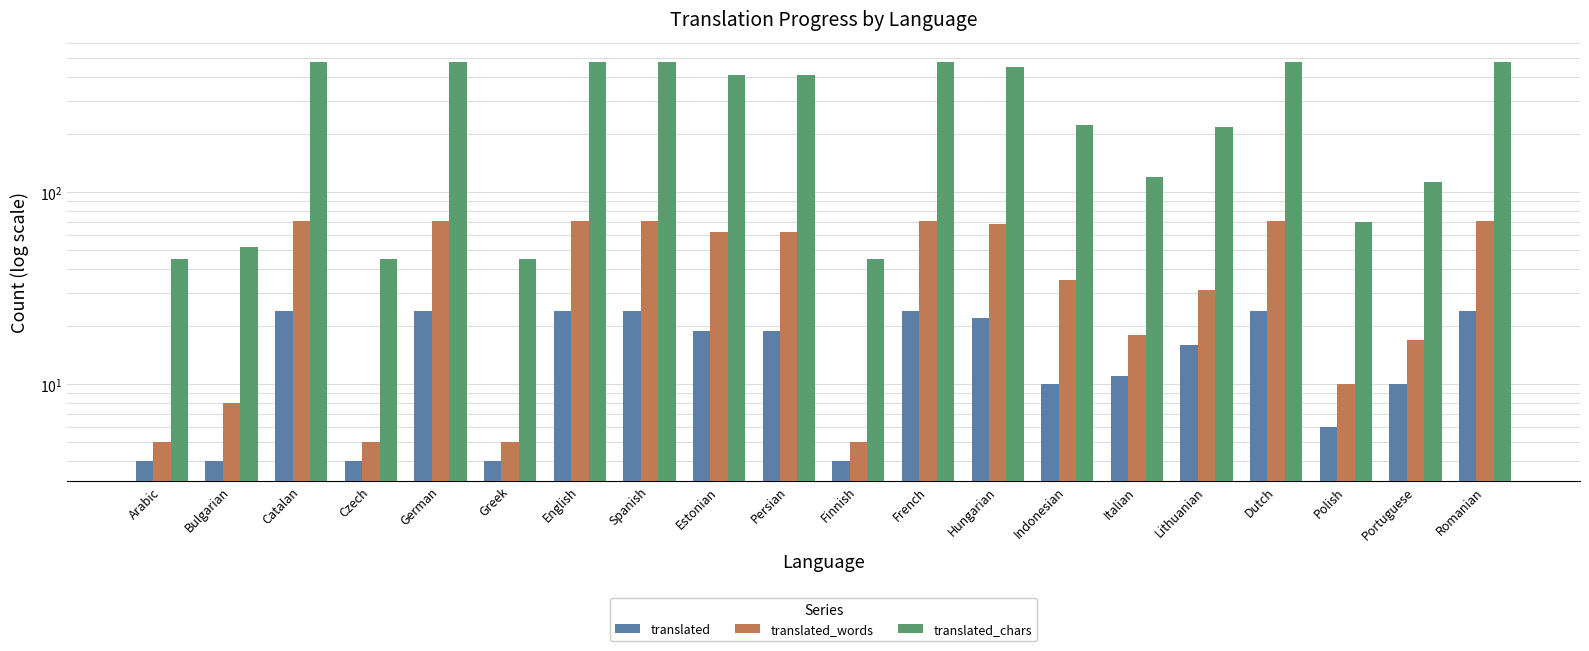

Between Bulgarian and Greek, which series saw the biggest shift?

translated_chars